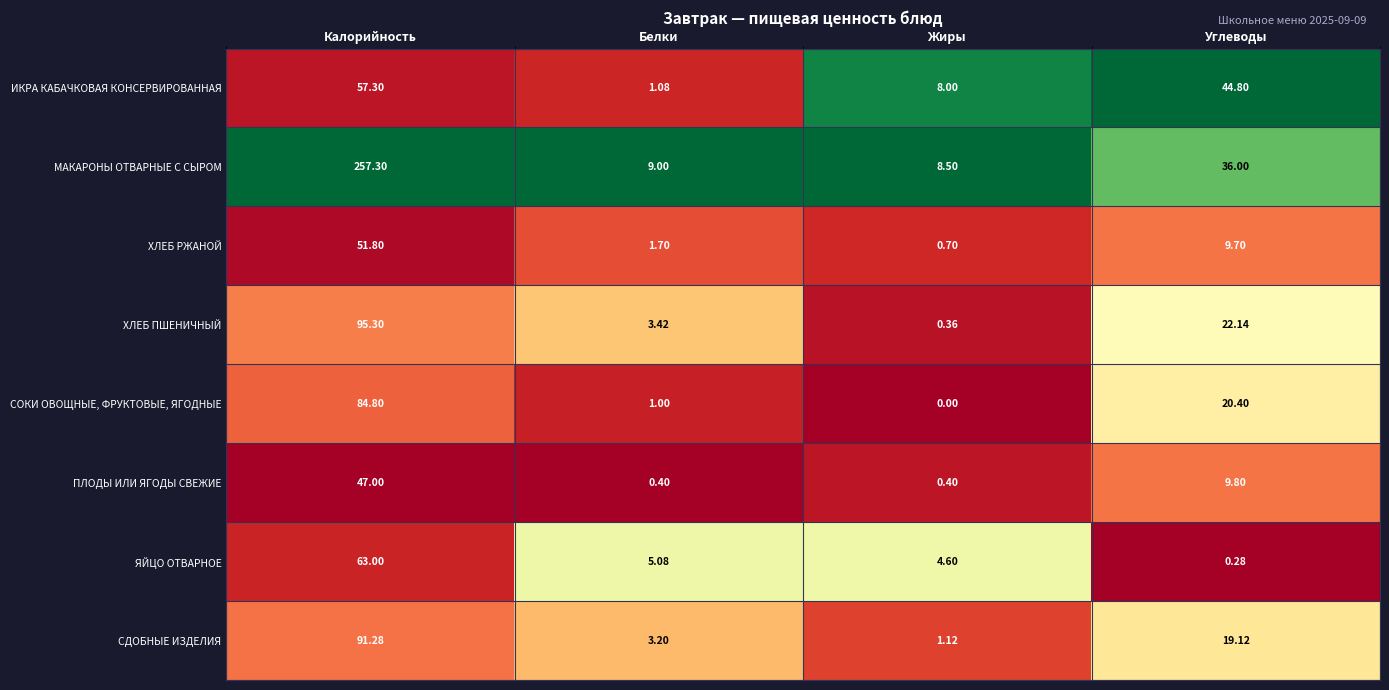

Which category has the lowest value across all series?

Жиры